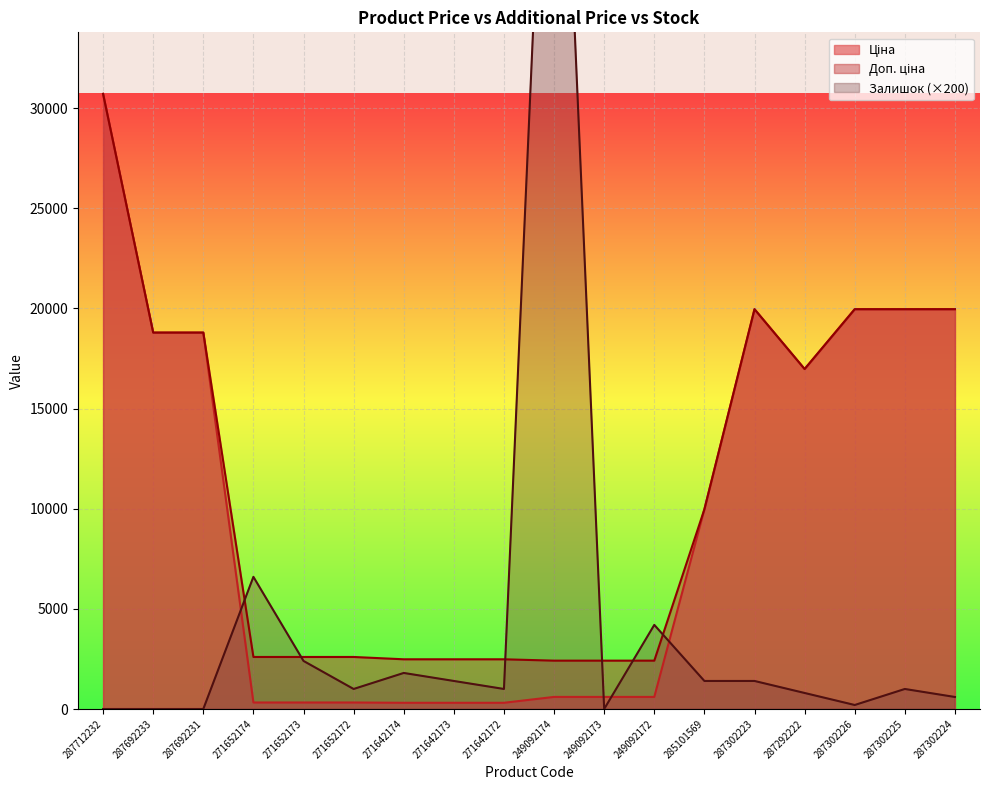

True or false: Доп. ціна and Ціна cross at least once.

False